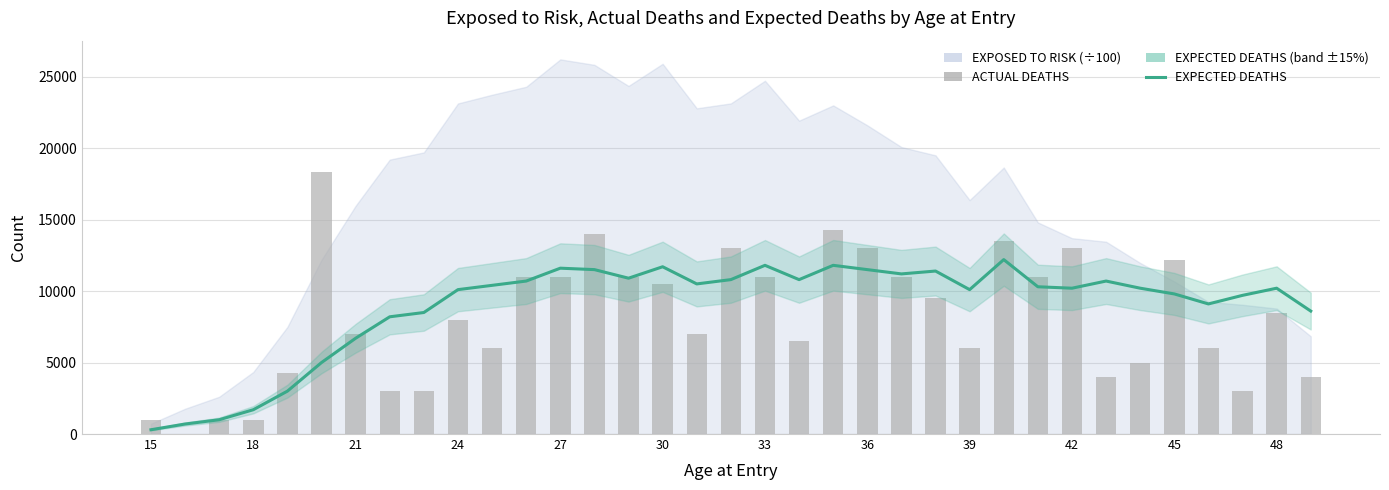

Is it true that ACTUAL DEATHS equals 4066 at 32?

False